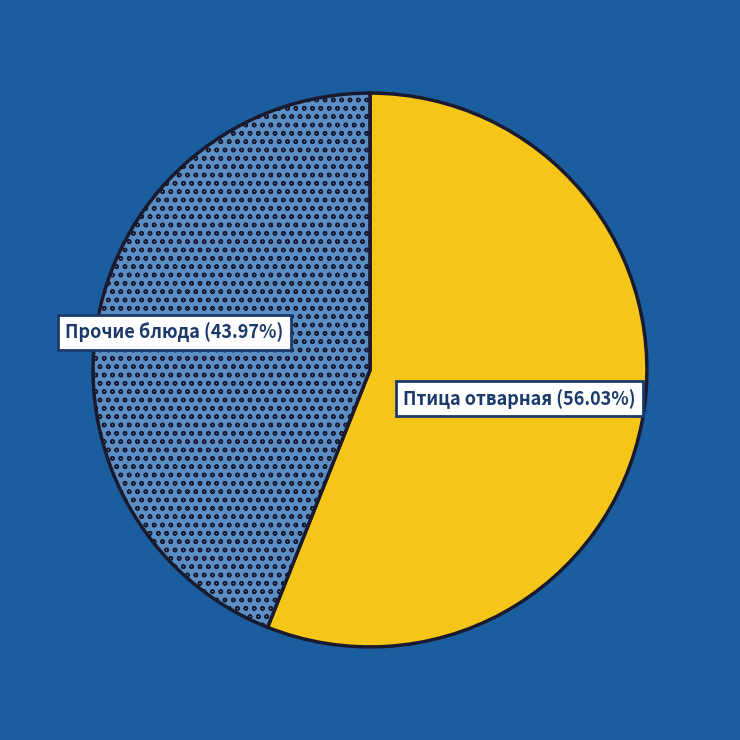

What is the largest slice in the pie chart?

Птица отварная (56.03%)